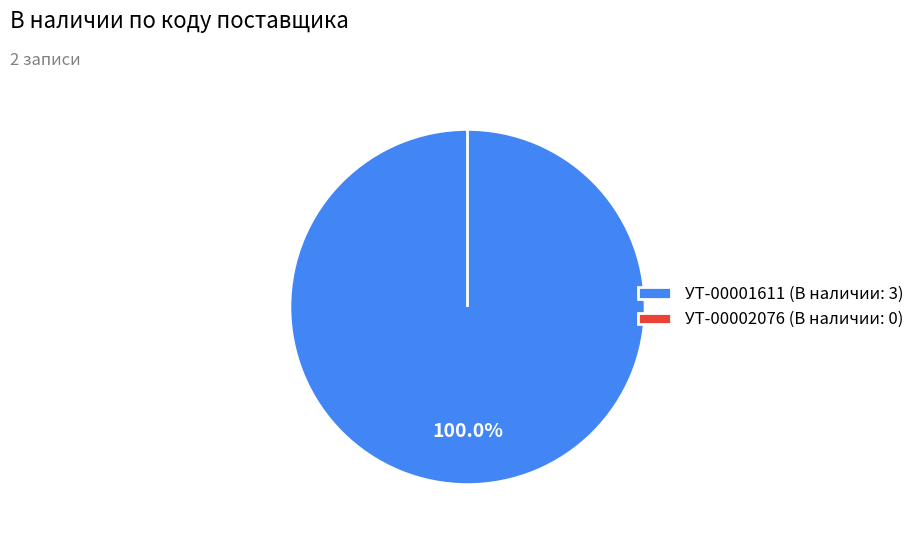

To the nearest percent, what portion does УТ-00001611 represent?

100%